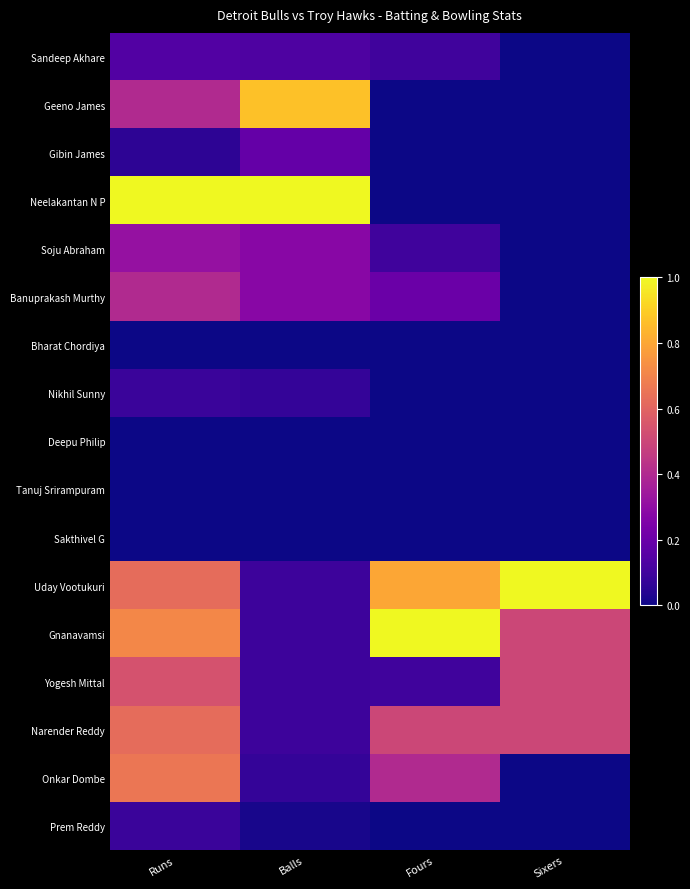

Reading right to left, list all the values displayed in this chart.

Sandeep Akhare: Sixers=0.0	Fours=0.1	Balls=0.1	Runs=0.1
Geeno James: Sixers=0.0	Fours=0.0	Balls=0.9	Runs=0.4
Gibin James: Sixers=0.0	Fours=0.0	Balls=0.2	Runs=0.1
Neelakantan N P: Sixers=0.0	Fours=0.0	Balls=1.0	Runs=1.0
Soju Abraham: Sixers=0.0	Fours=0.1	Balls=0.3	Runs=0.3
Banuprakash Murthy: Sixers=0.0	Fours=0.2	Balls=0.3	Runs=0.4
Bharat Chordiya: Sixers=0.0	Fours=0.0	Balls=0.0	Runs=0.0
Nikhil Sunny: Sixers=0.0	Fours=0.0	Balls=0.1	Runs=0.1
Deepu Philip: Sixers=0.0	Fours=0.0	Balls=0.0	Runs=0.0
Tanuj Srirampuram: Sixers=0.0	Fours=0.0	Balls=0.0	Runs=0.0
Sakthivel G: Sixers=0.0	Fours=0.0	Balls=0.0	Runs=0.0
Uday Vootukuri: Sixers=1.0	Fours=0.8	Balls=0.1	Runs=0.6
Gnanavamsi: Sixers=0.5	Fours=1.0	Balls=0.1	Runs=0.7
Yogesh Mittal: Sixers=0.5	Fours=0.1	Balls=0.1	Runs=0.5
Narender Reddy: Sixers=0.5	Fours=0.5	Balls=0.1	Runs=0.6
Onkar Dombe: Sixers=0.0	Fours=0.4	Balls=0.1	Runs=0.7
Prem Reddy: Sixers=0.0	Fours=0.0	Balls=0.0	Runs=0.1